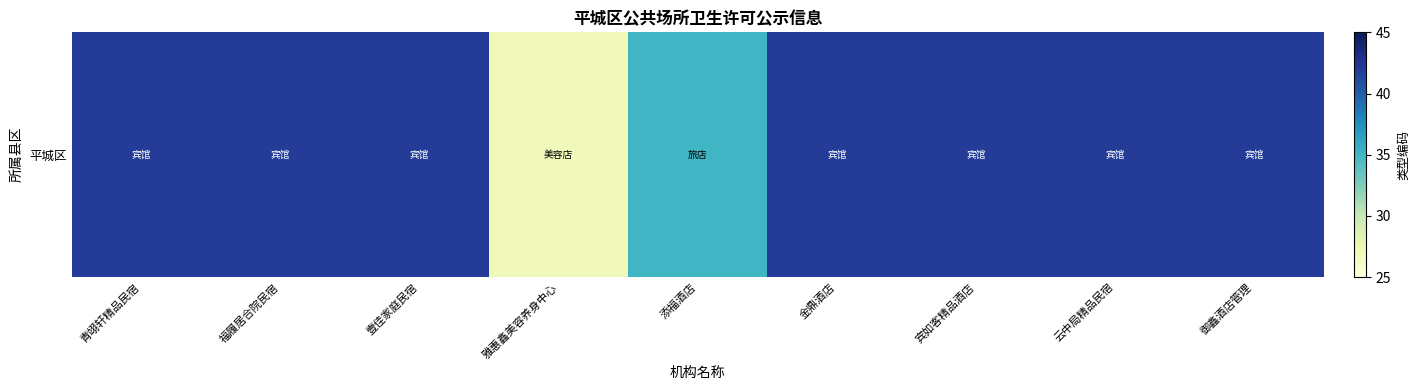

Which category has the highest value across all series?

青翊轩精品民宿